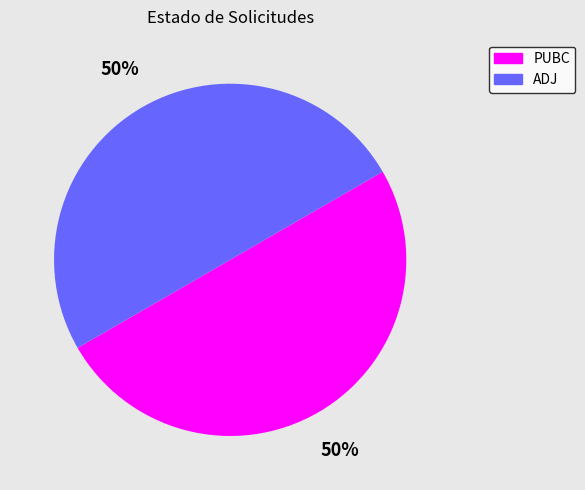

To the nearest percent, what percentage of the pie is ADJ?

50%